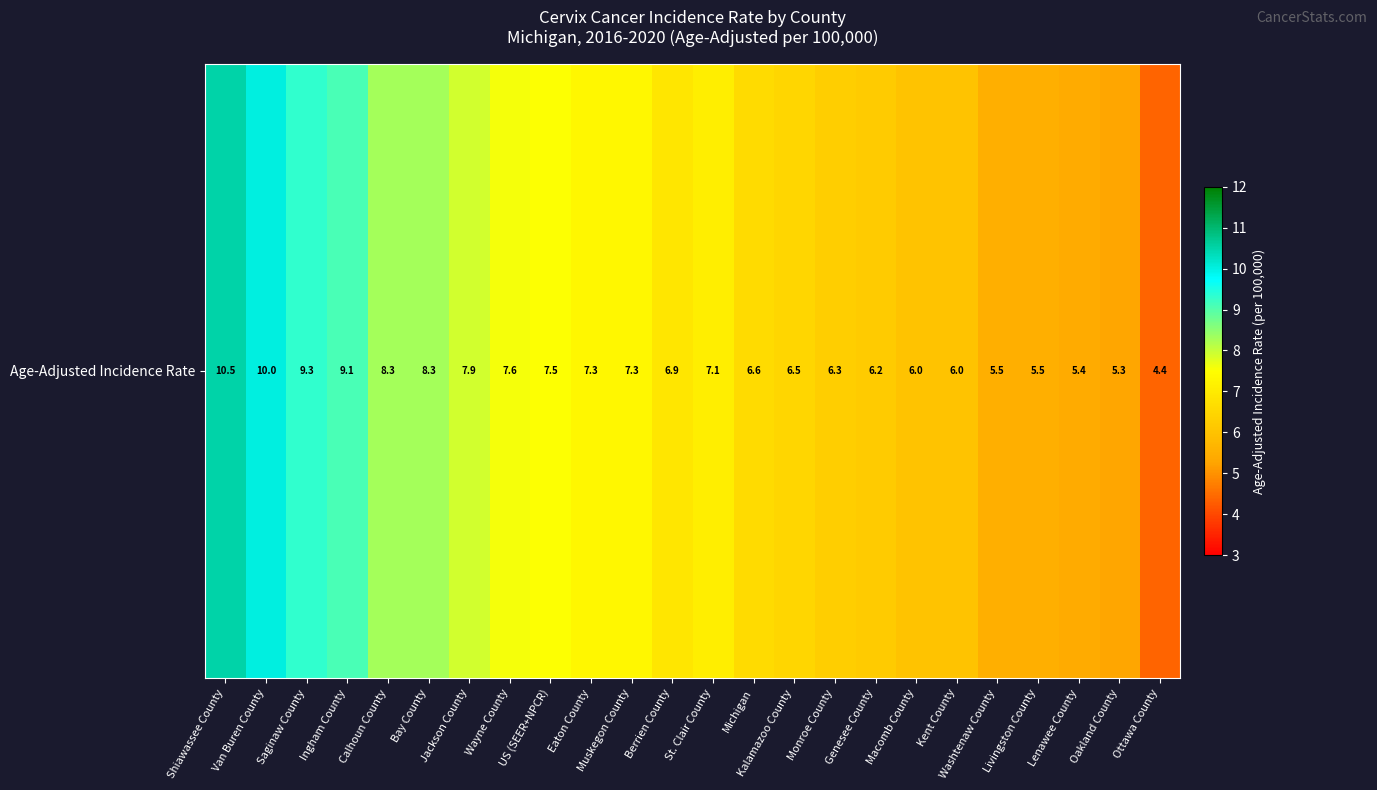

Reading right to left, what are all the values shown in this chart?

4.4	5.3	5.4	5.5	5.5	6.0	6.0	6.2	6.3	6.5	6.6	7.1	6.9	7.3	7.3	7.5	7.6	7.9	8.3	8.3	9.1	9.3	10.0	10.5